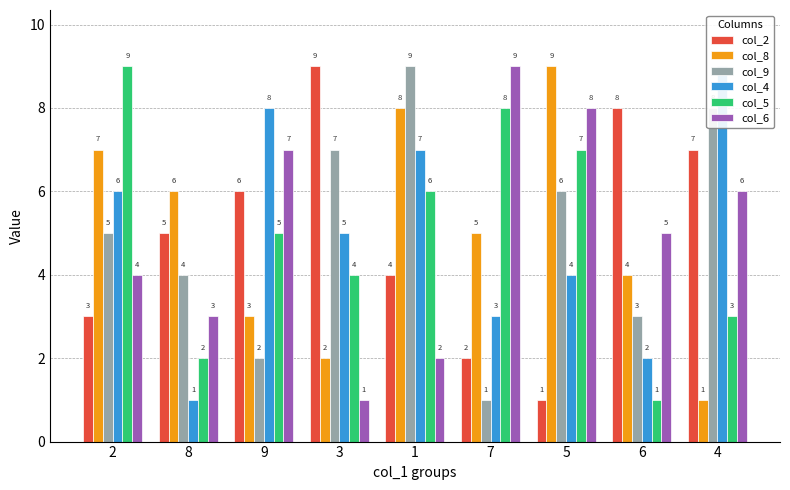

Is it true that col_2 equals 3 at 2?

True